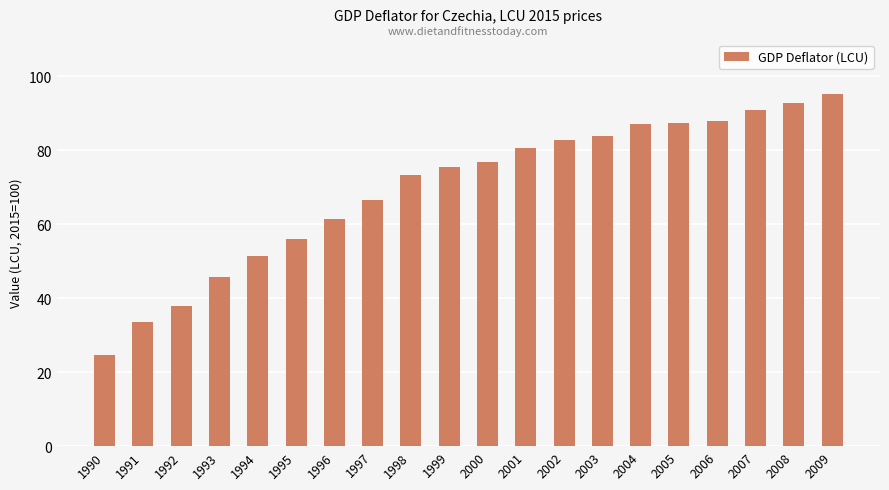

Which category has the highest value across all series?

2009